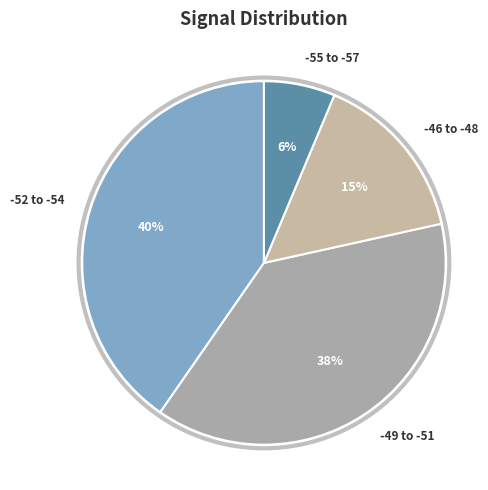

Rank the categories by value from highest to lowest.

-52 to -54, -49 to -51, -46 to -48, -55 to -57